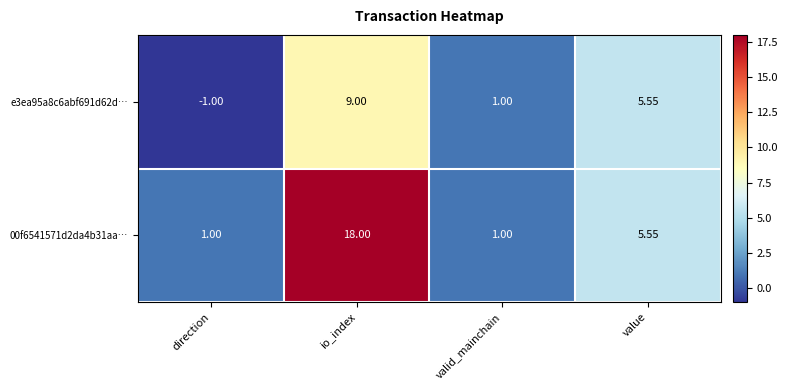

Where is e3ea95a8c6abf691d62d… nearest to the value 4?

value